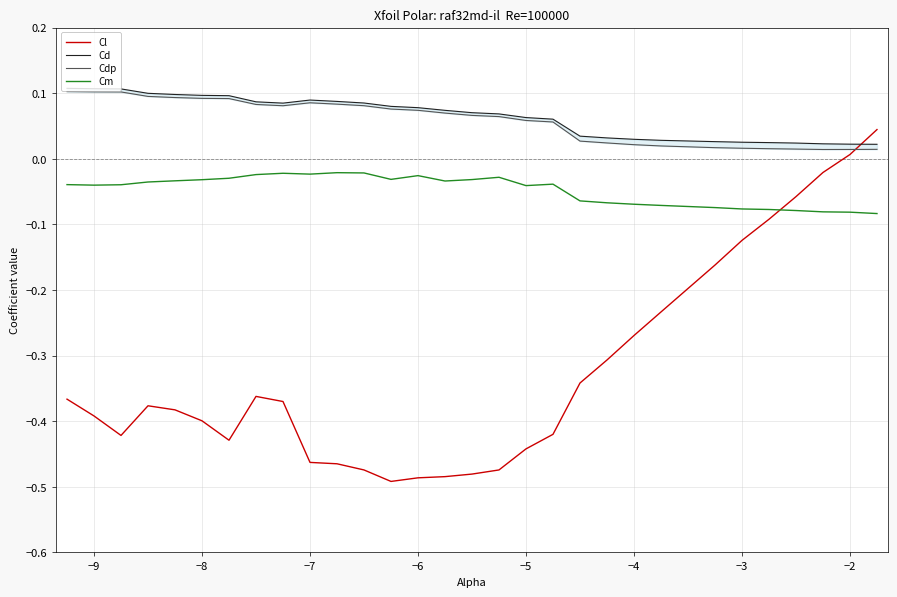

The Cl series shows -0.5 at −4. True or false?

False